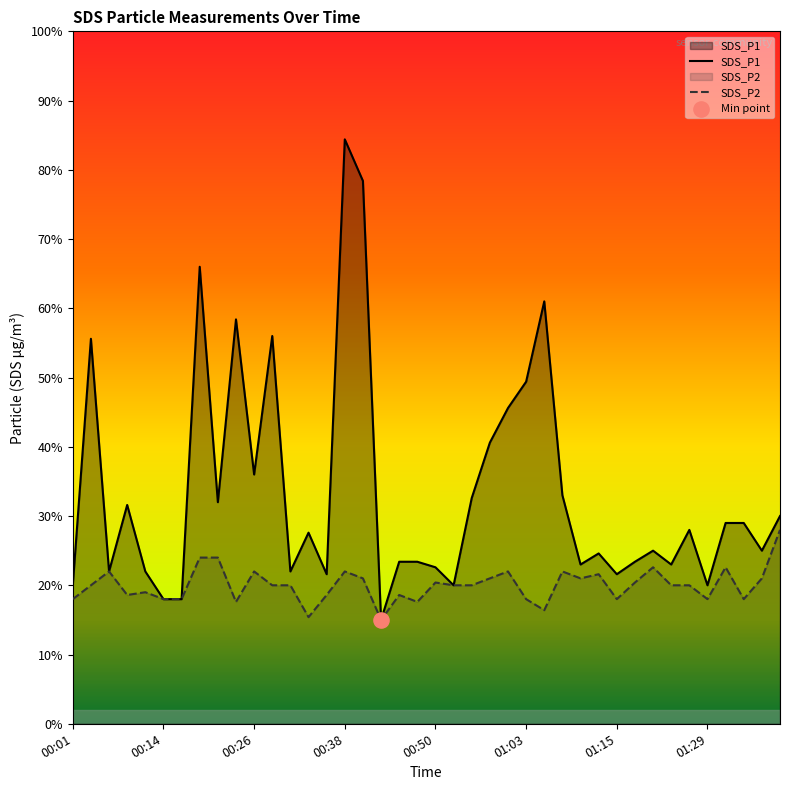

Which series has the largest total across all categories?

SDS_P1